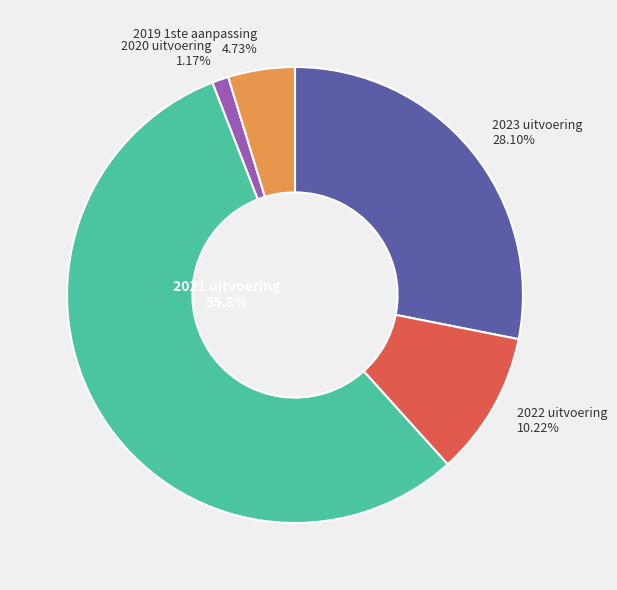

What is the ratio of the value at 2021 uitvoering to the value at 2022 uitvoering 10.22%?

5.5